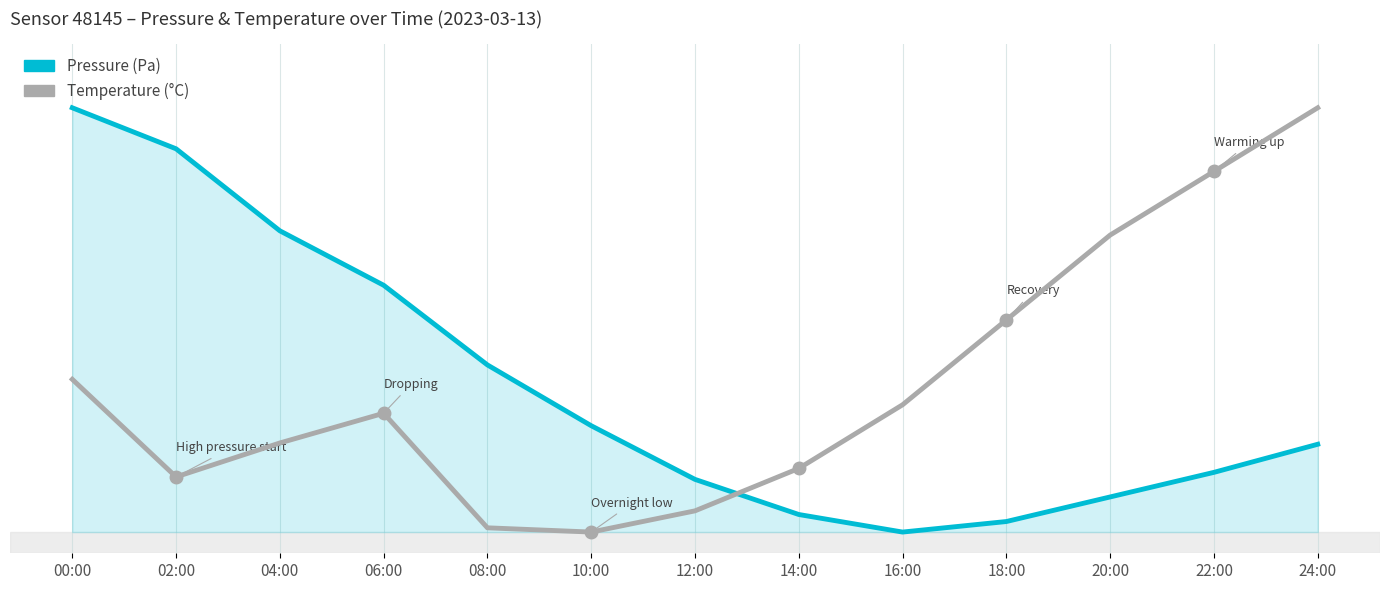

True or false: Pressure (Pa) and Temperature (°C) cross at least once.

True